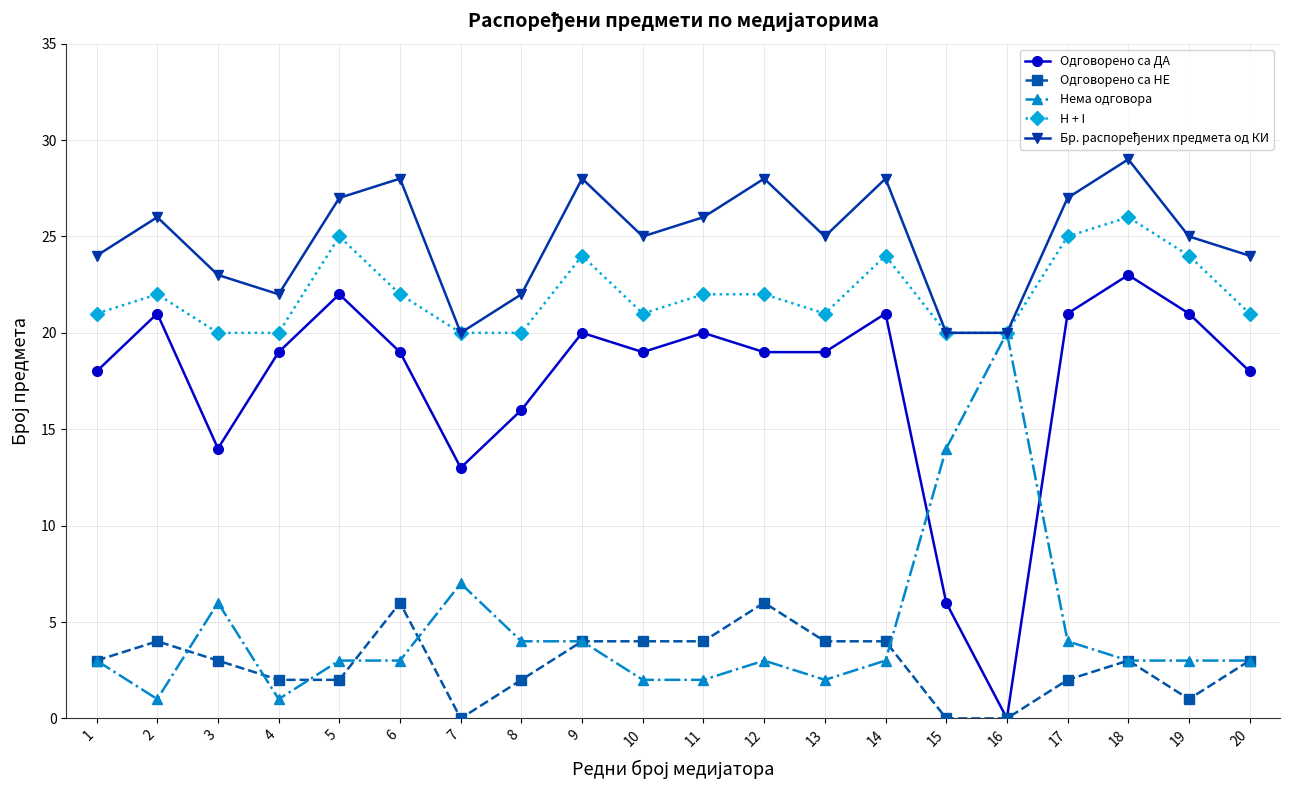

What is the total value across all series at 2?

74